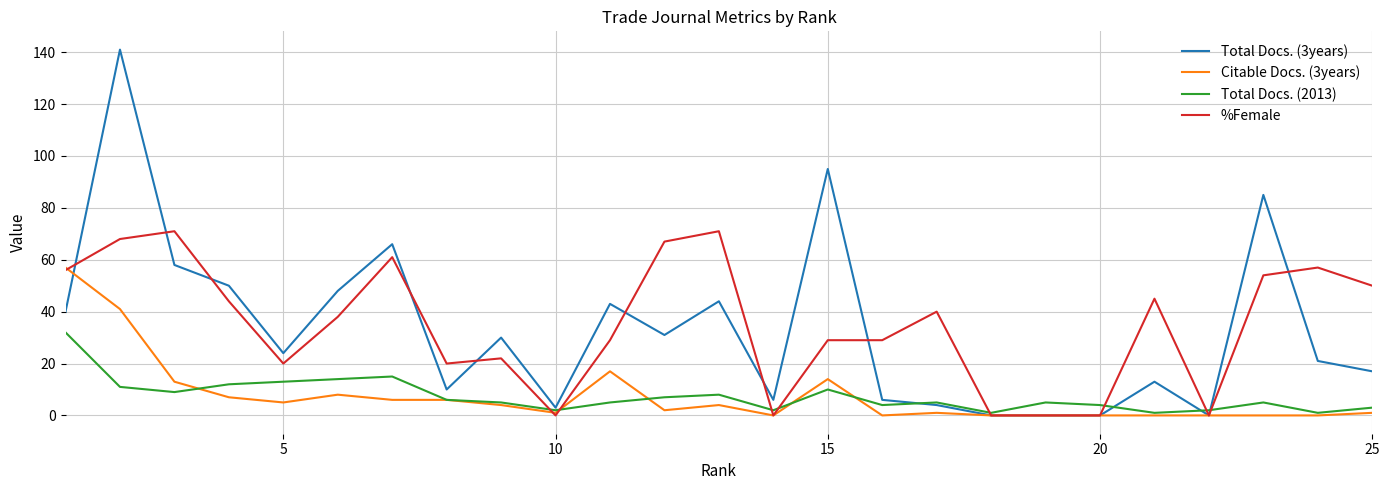

Reading left to right, what are all the values shown in this chart?

Total Docs. (3years): 40	141	58	50	24	48	66	10	30	3	43	31	44	6	95	6	4	0	0	0	13	0	85	21	17
Citable Docs. (3years): 57	41	13	7	5	8	6	6	4	1	17	2	4	0	14	0	1	0	0	0	0	0	0	0	1
Total Docs. (2013): 32	11	9	12	13	14	15	6	5	2	5	7	8	2	10	4	5	1	5	4	1	2	5	1	3
%Female: 56	68	71	44	20	38	61	20	22	0	29	67	71	0	29	29	40	0	0	0	45	0	54	57	50